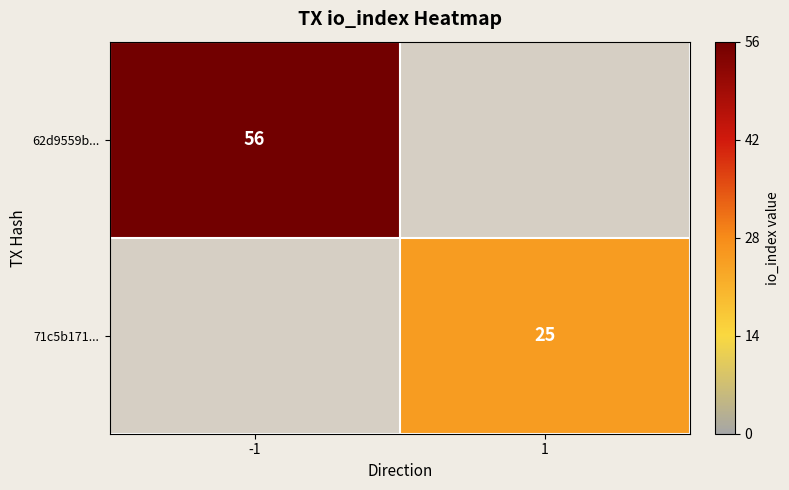

How many series are shown in this chart?

2